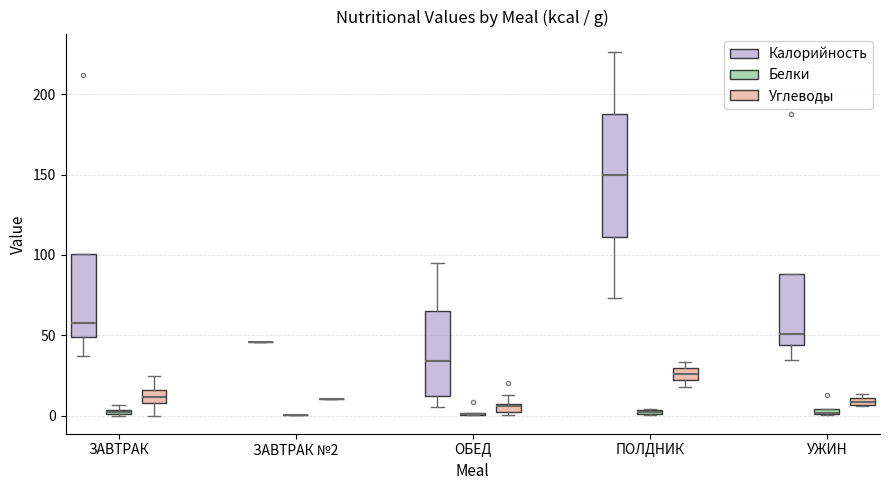

Comparing the boxes themselves (not the whiskers), which one is the tallest?

ПОЛДНИК (Калорийность)